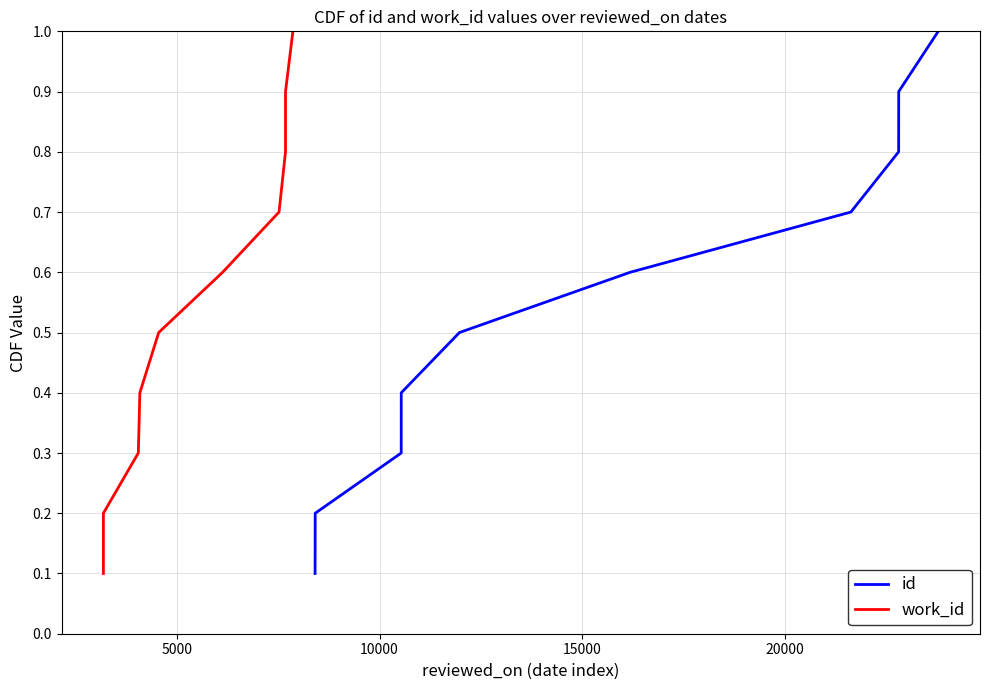

What is the maximum value for id?

1.0